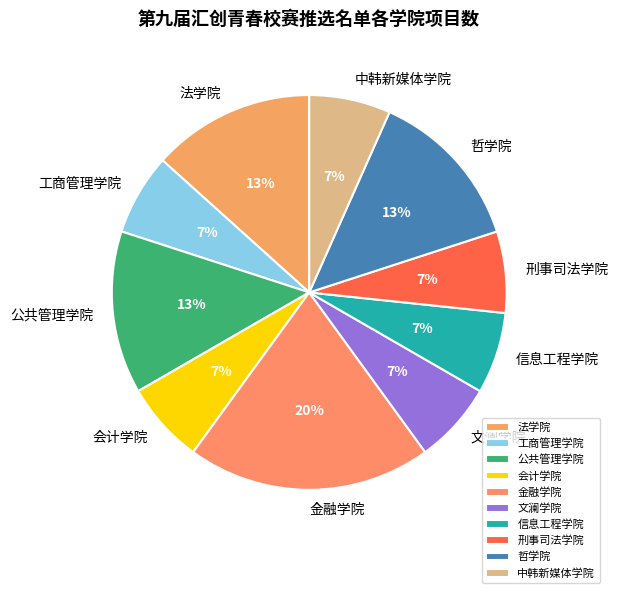

How many segments does this pie chart have?

10